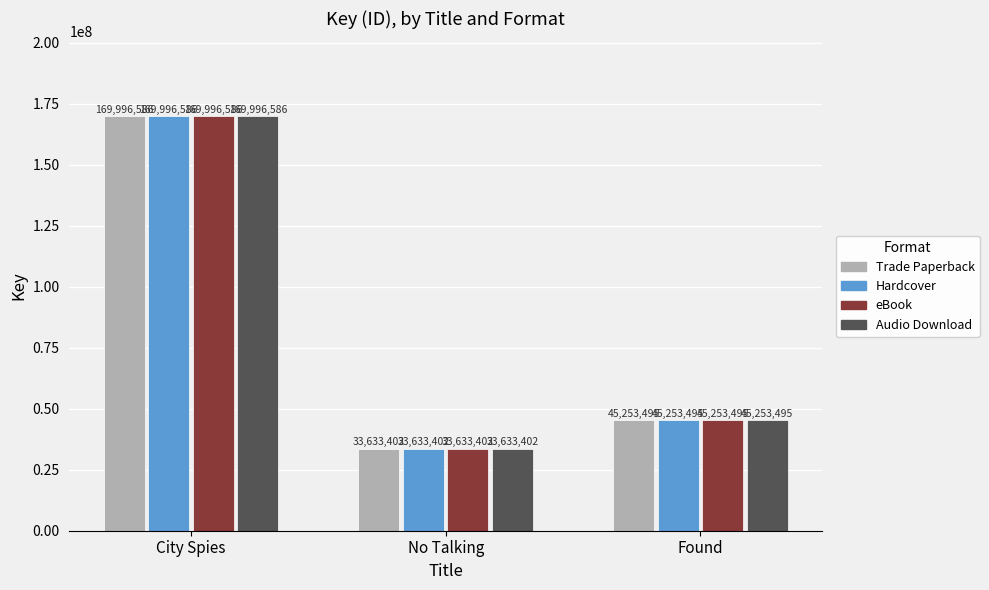

What is the difference between the maximum and second lowest values in the Audio Download series?

124743091